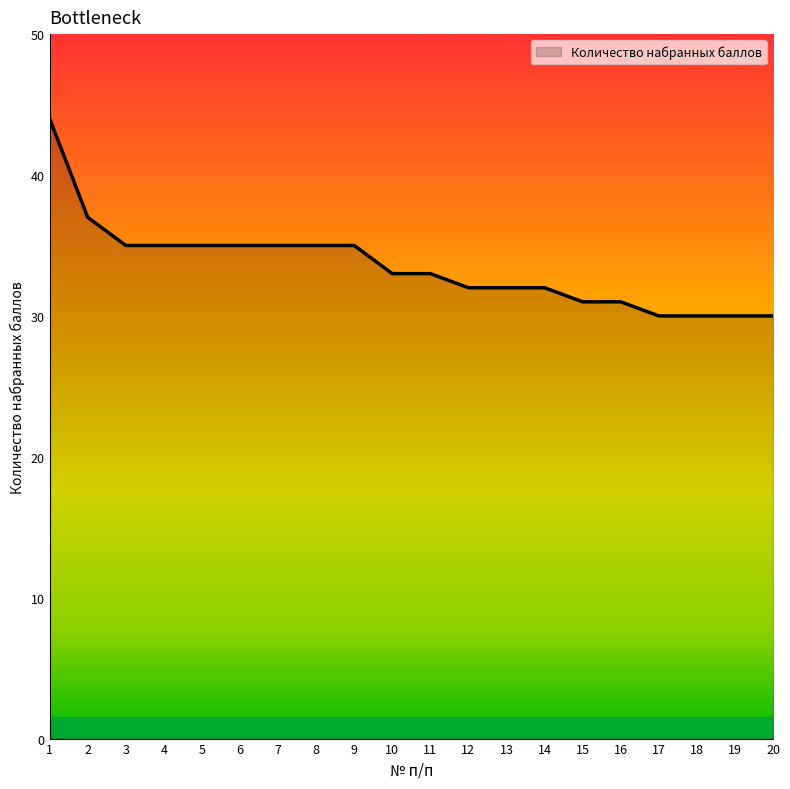

Between 12 and 9, which is larger?

9